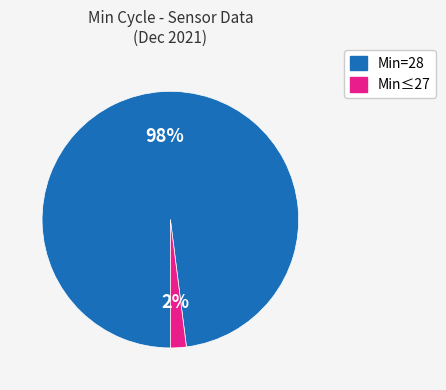

Which slice is the largest?

Min_cycle_28